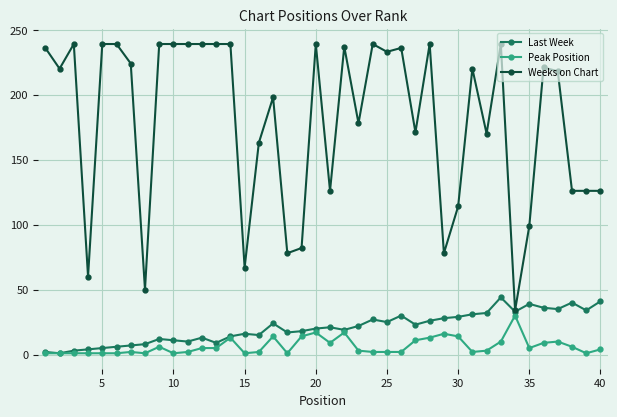

What is the maximum value shown in the chart?

239